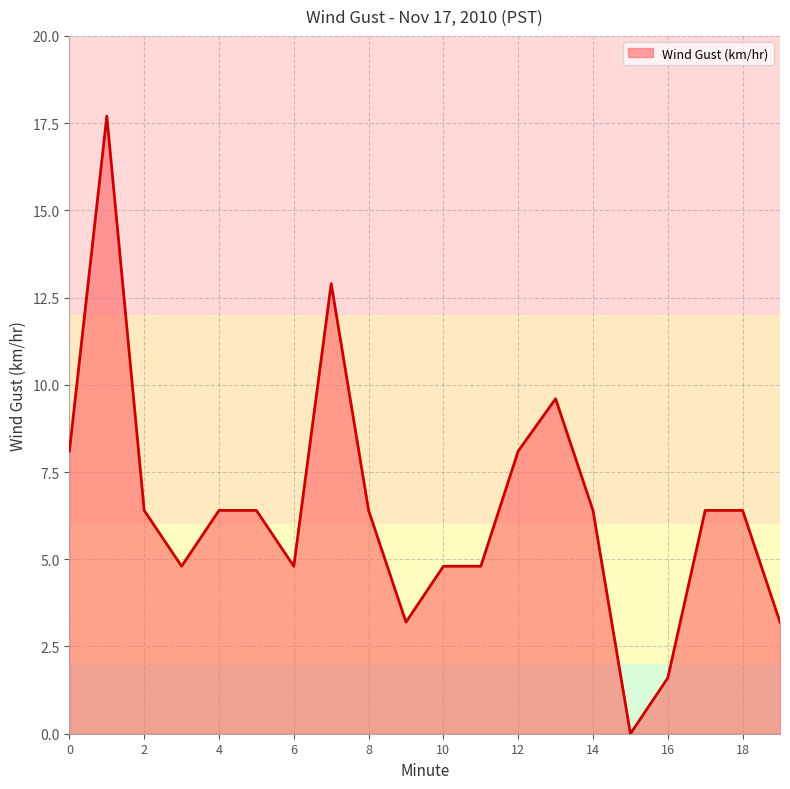

What is the maximum value shown in the chart?

17.7